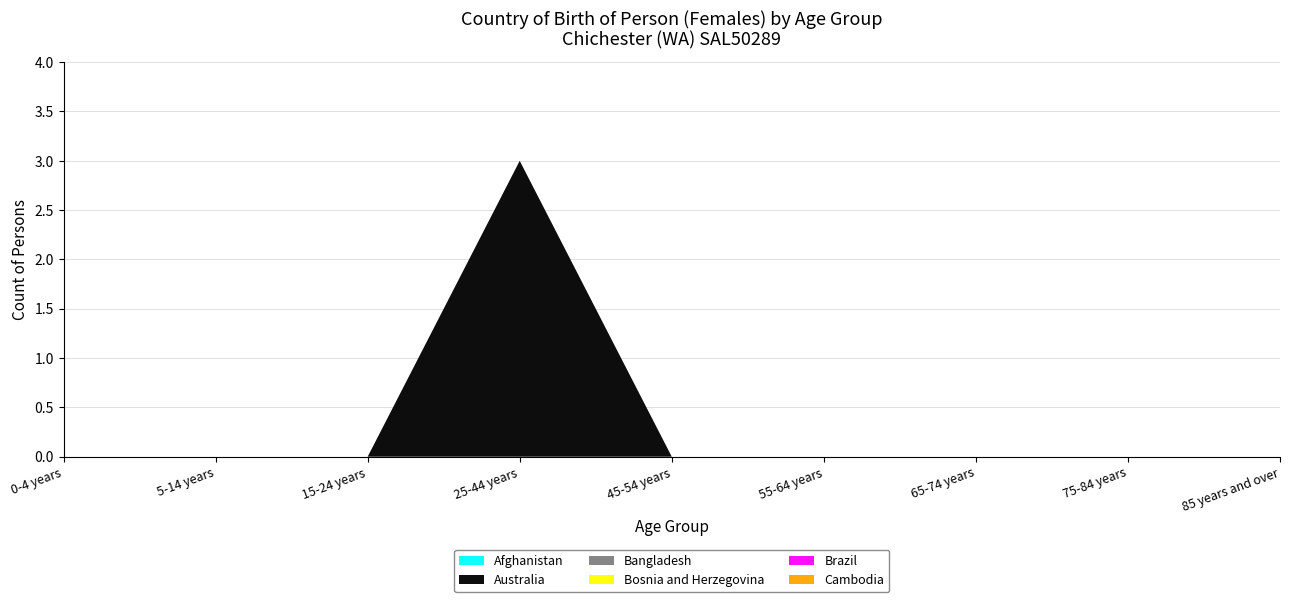

Reading right to left, extract all data points from this chart.

Afghanistan: 0	0	0	0	0	0	0	0	0
Australia: 0	0	0	0	0	3	0	0	0
Bangladesh: 0	0	0	0	0	0	0	0	0
Bosnia and Herzegovina: 0	0	0	0	0	0	0	0	0
Brazil: 0	0	0	0	0	0	0	0	0
Cambodia: 0	0	0	0	0	0	0	0	0